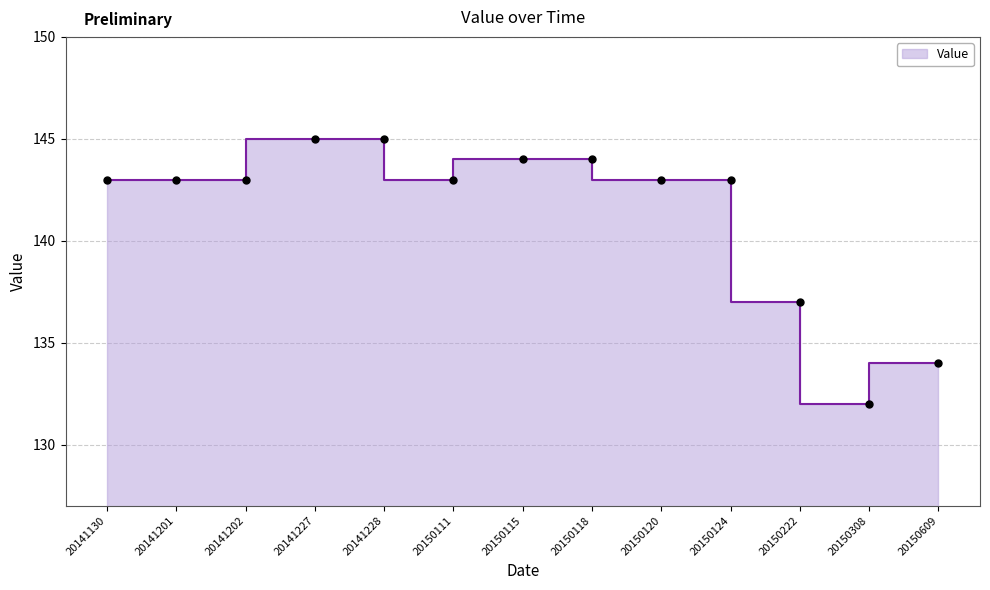

What is the change in value from 20141202 to 20150118?

+1